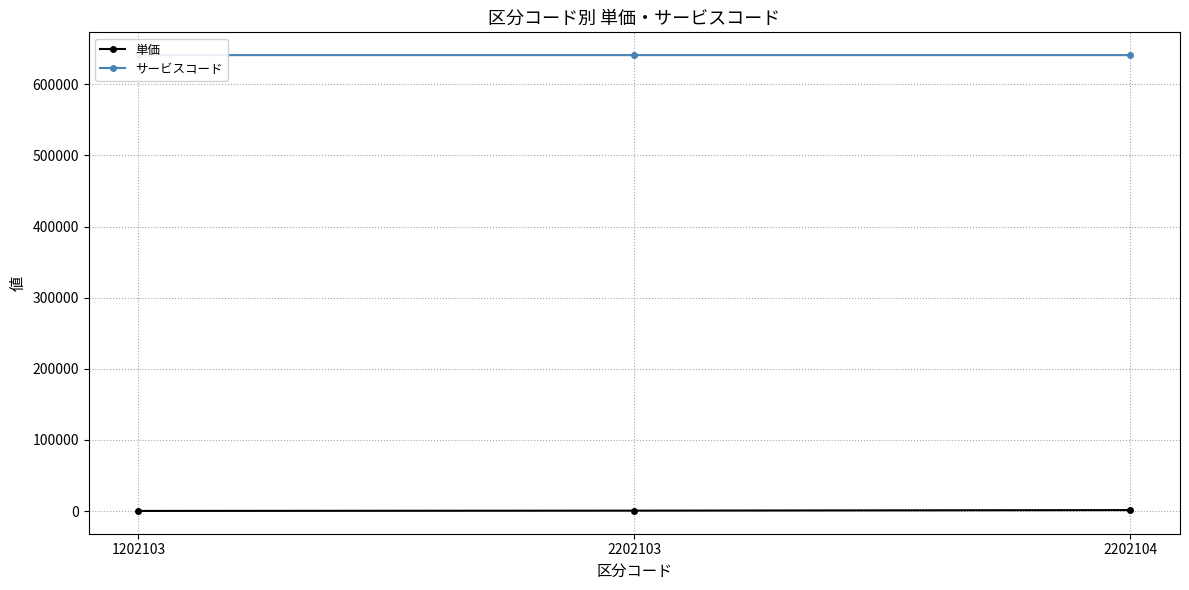

Count the 単価 values in the range 200 to 1400.

3